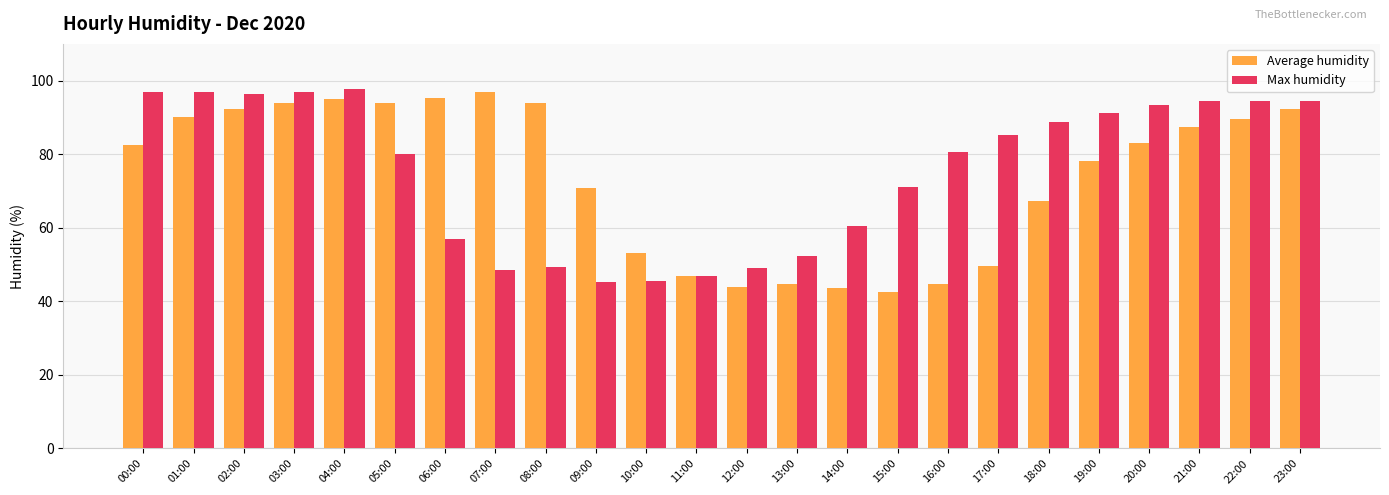

At how many categories does at least one series exceed 44?

24